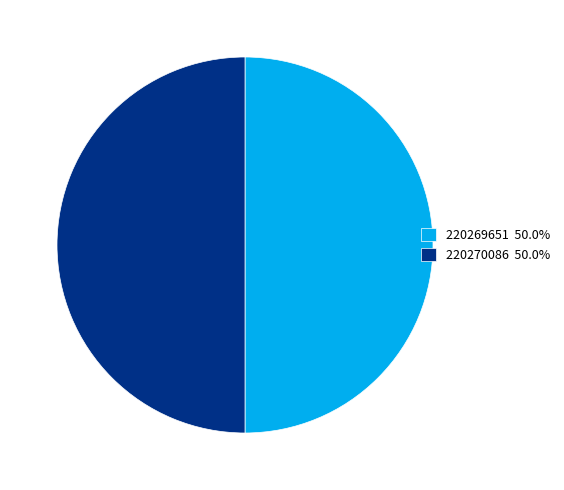

Approximately how many times larger is the value at 220270086 50.0% compared to 220269651 50.0%?

1.0